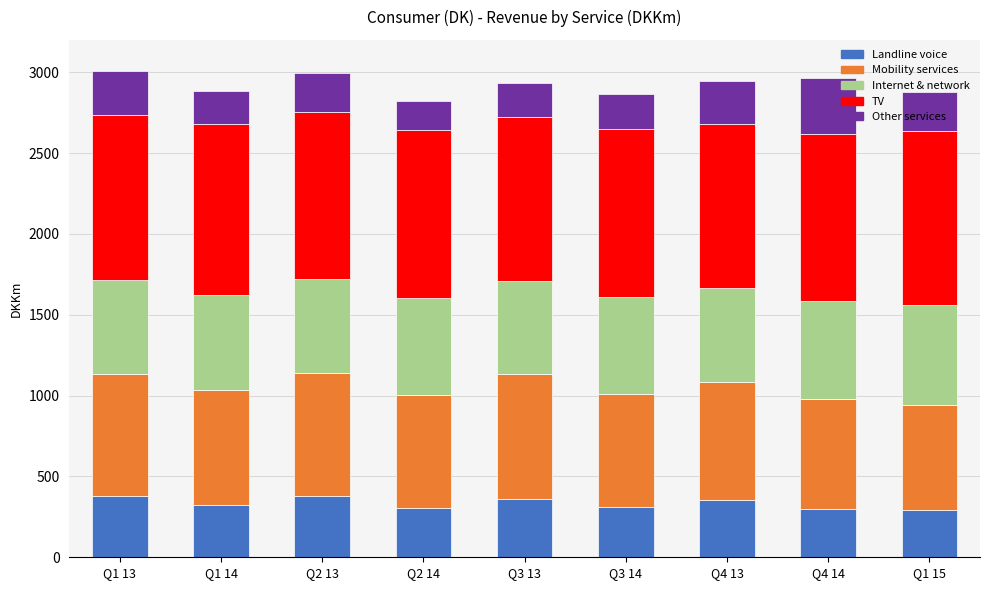

What is the minimum value for Landline voice?

292